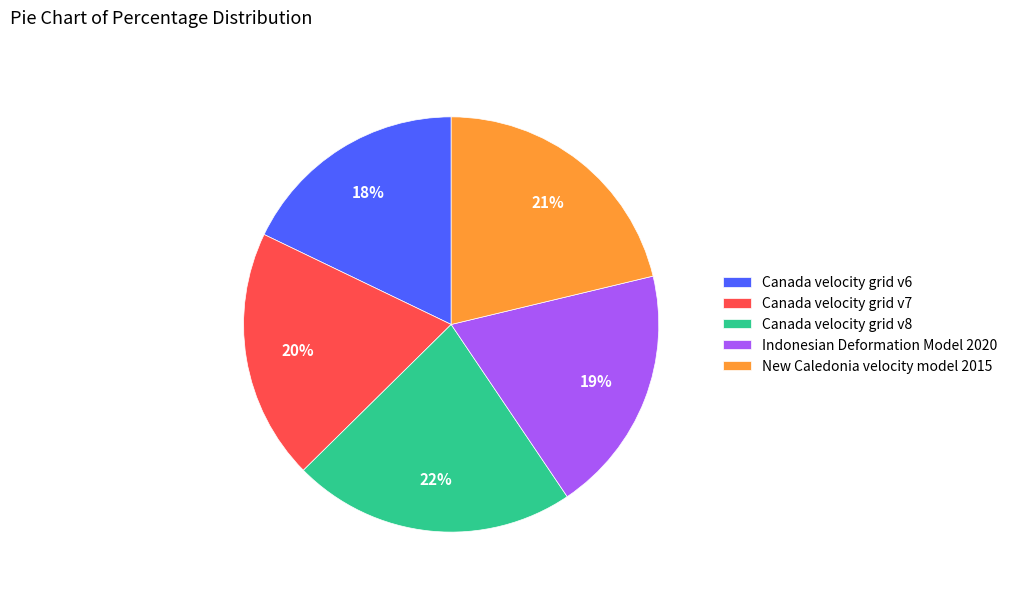

True or false: Canada velocity grid v8 accounts for 22% of the total.

True